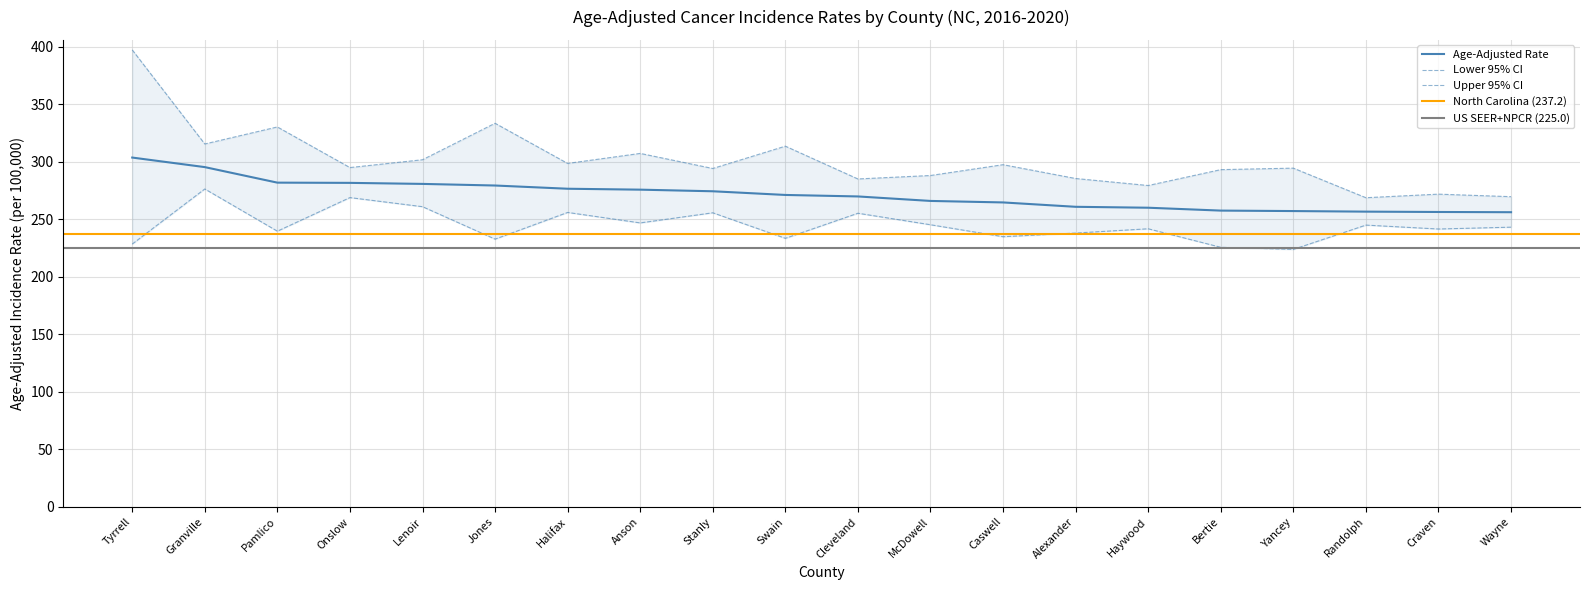

Is this an area chart (filled region under the line)?

No